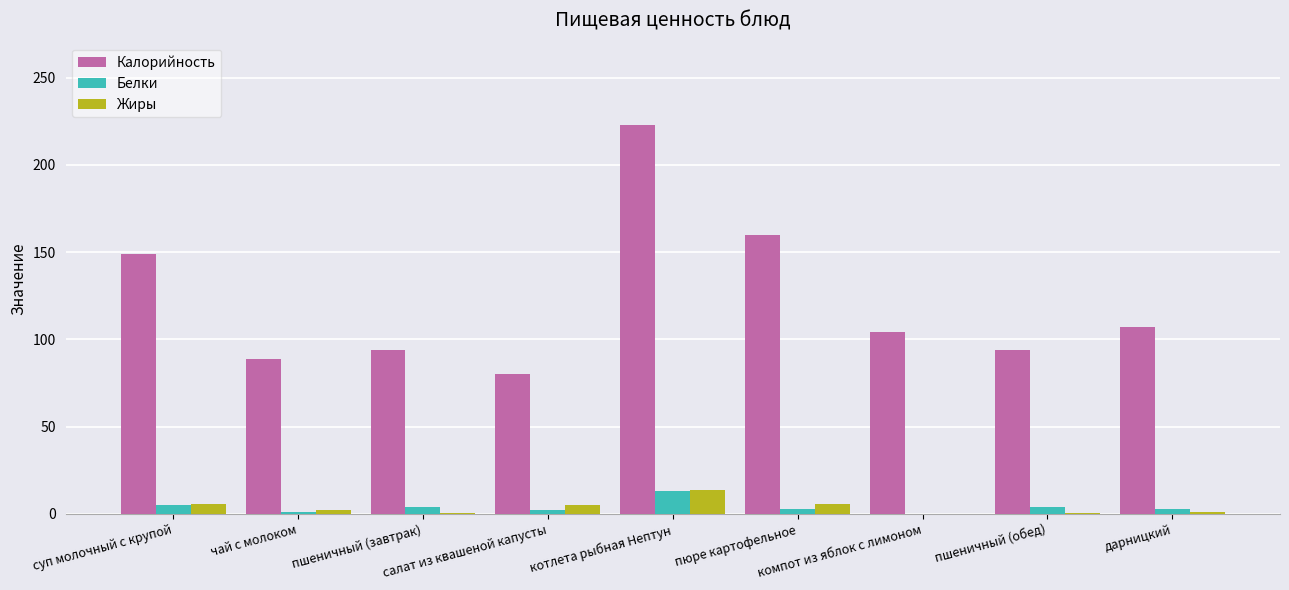

Which series has the largest total across all categories?

Калорийность